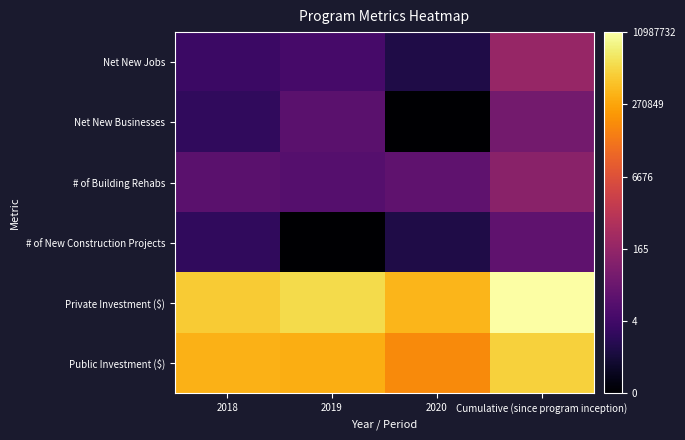

Reading left to right, extract all data points from this chart.

Net New Jobs: 2018=0.5	2019=0.7	2020=0.0	Cumulative (since program inception)=2.3
Net New Businesses: 2018=0.3	2019=1.1	2020=-1.0	Cumulative (since program inception)=1.6
# of Building Rehabs: 2018=1.1	2019=1.0	2020=1.2	Cumulative (since program inception)=2.0
# of New Construction Projects: 2018=0.3	2019=-1.0	2020=0.0	Cumulative (since program inception)=1.2
Private Investment ($): 2018=6.0	2019=6.3	2020=5.7	Cumulative (since program inception)=7.0
Public Investment ($): 2018=5.6	2019=5.6	2020=5.0	Cumulative (since program inception)=6.1